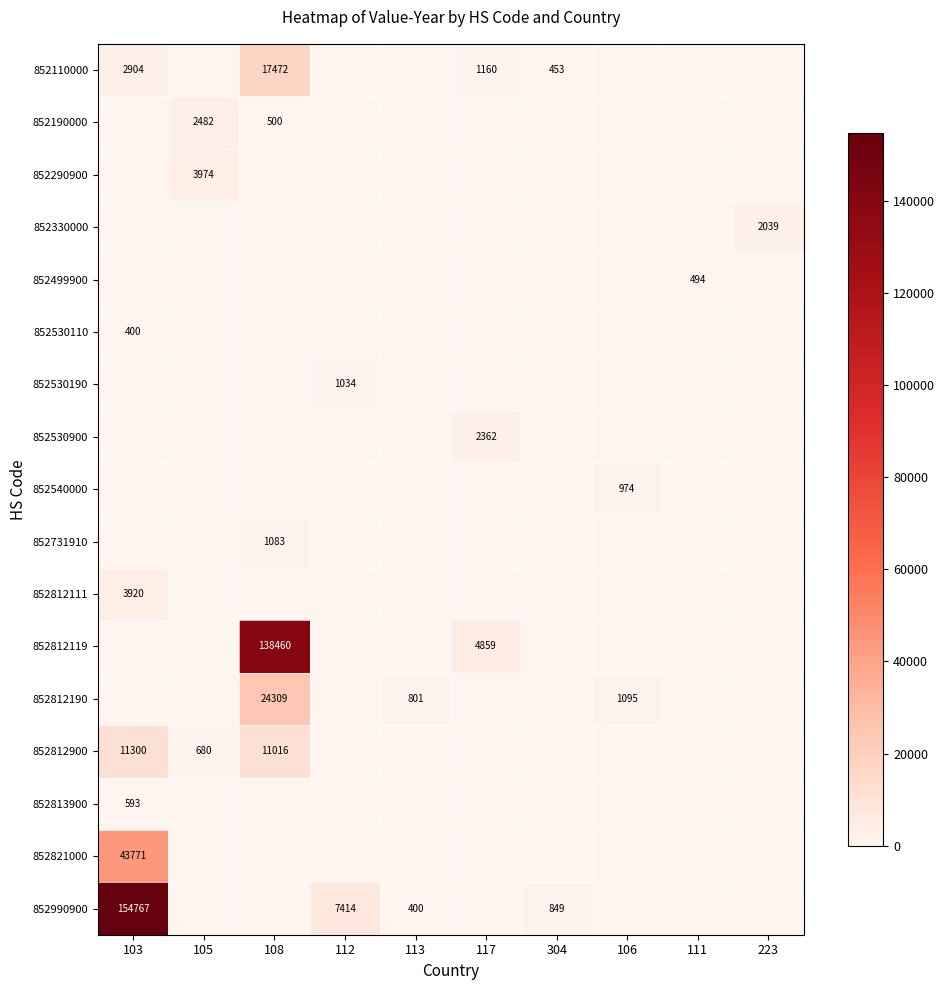

The value of 852812900 at 108 is 16738. True or false?

False